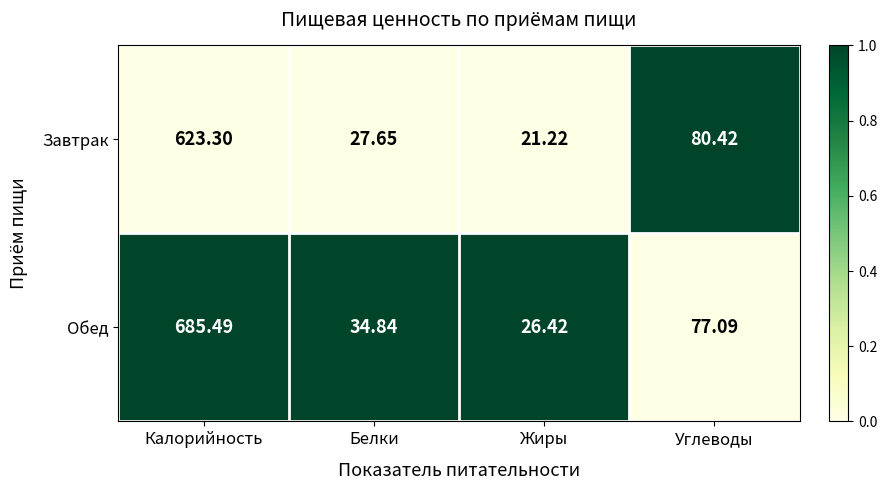

Rank the series at Белки from highest to lowest value.

Обед, Завтрак